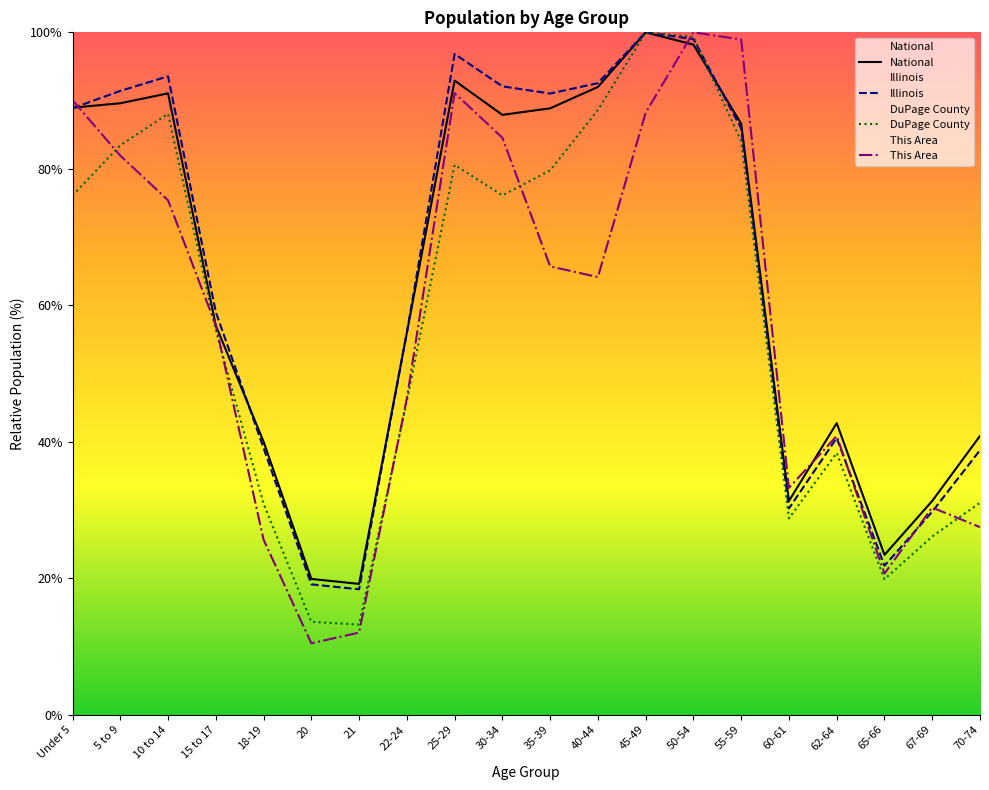

What is the difference between the highest and lowest values at 10 to 14?

18.2